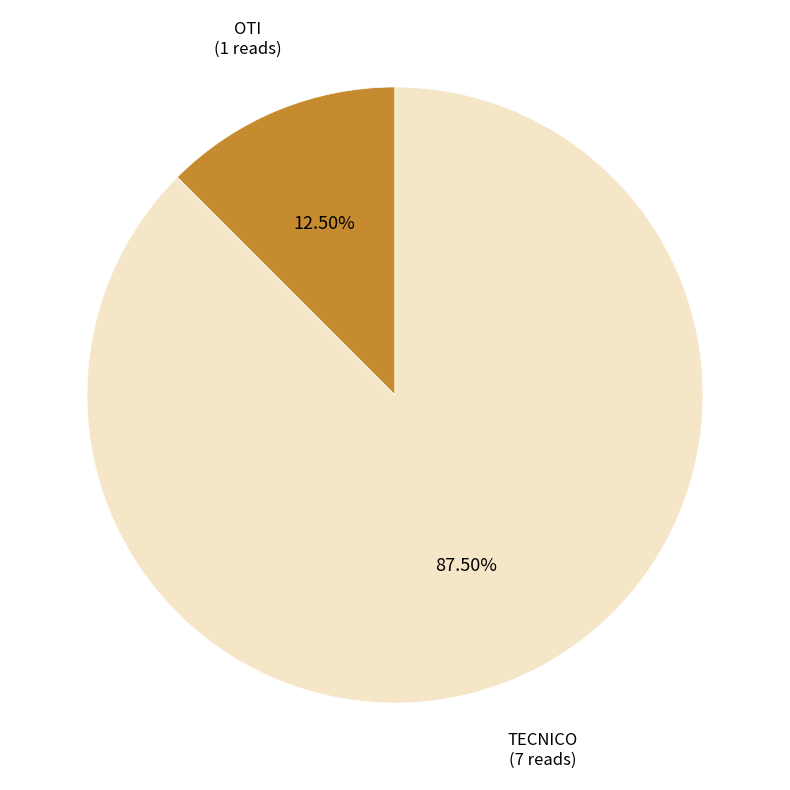

Which has a higher value, TECNICO or OTI?

TECNICO